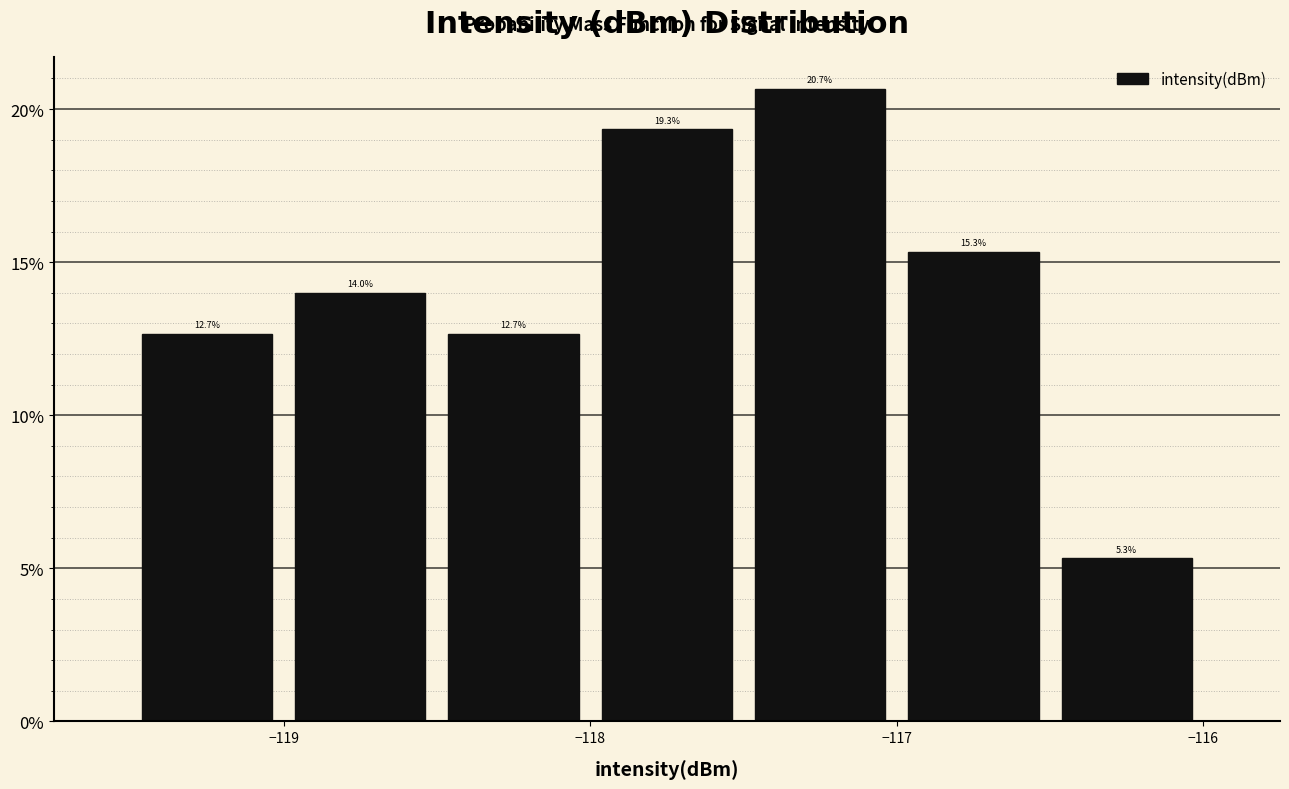

Which range on the x-axis has the tallest bar?

-117.5 to -117.0